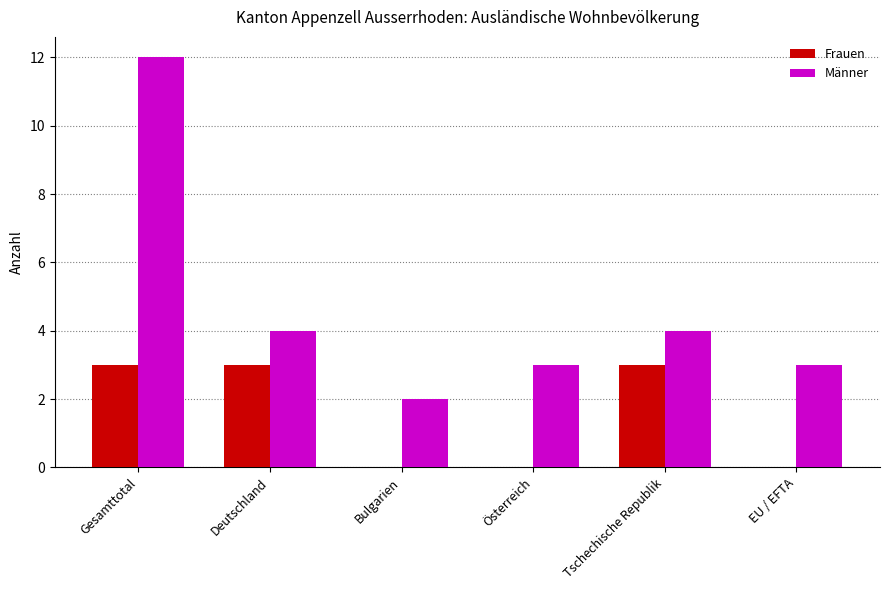

What is the highest value of the Frauen series?

3